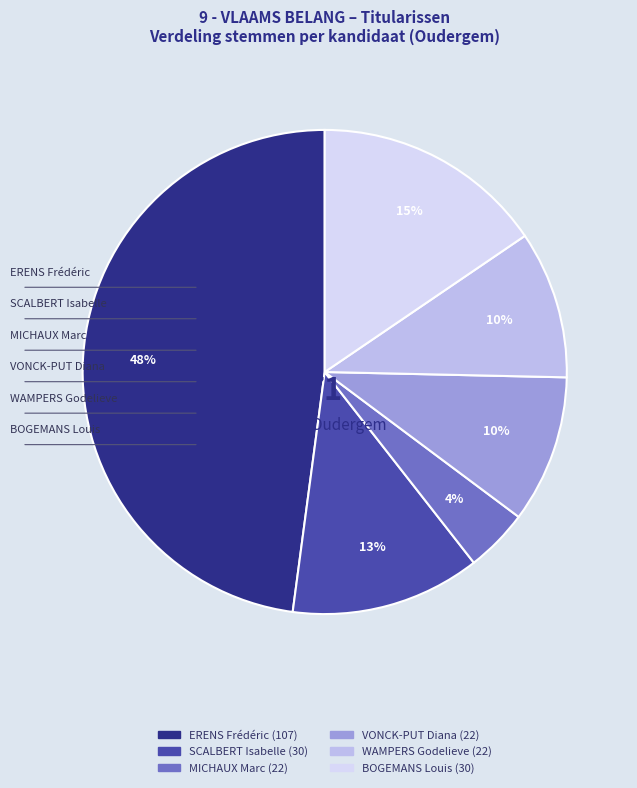

To the nearest percent, what is the combined percentage of ERENS Frédéric and SCALBERT Isabelle?

61%